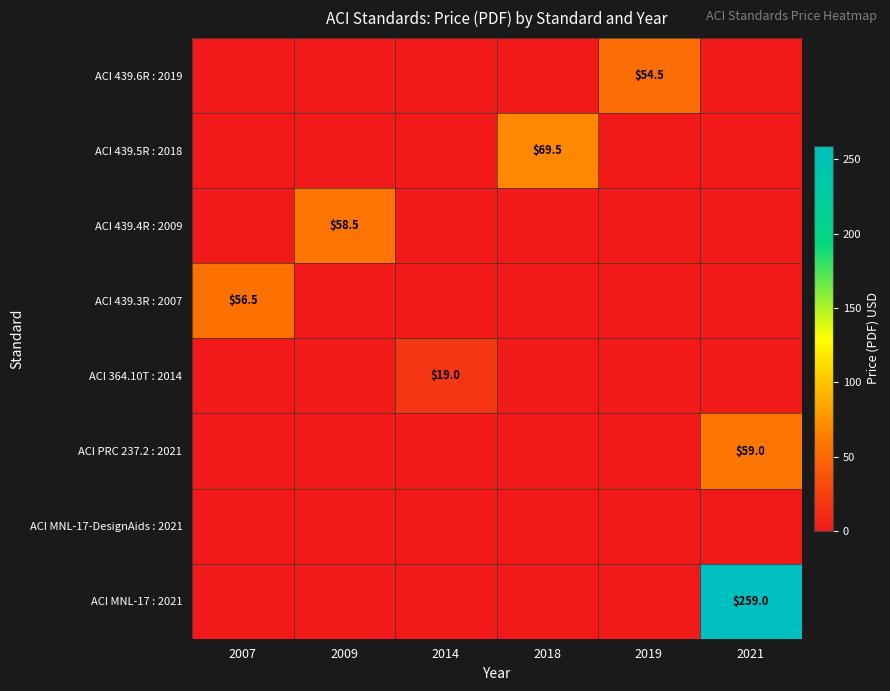

True or false: ACI 439.4R : 2009 has a value of 0.0 at 2021.

True